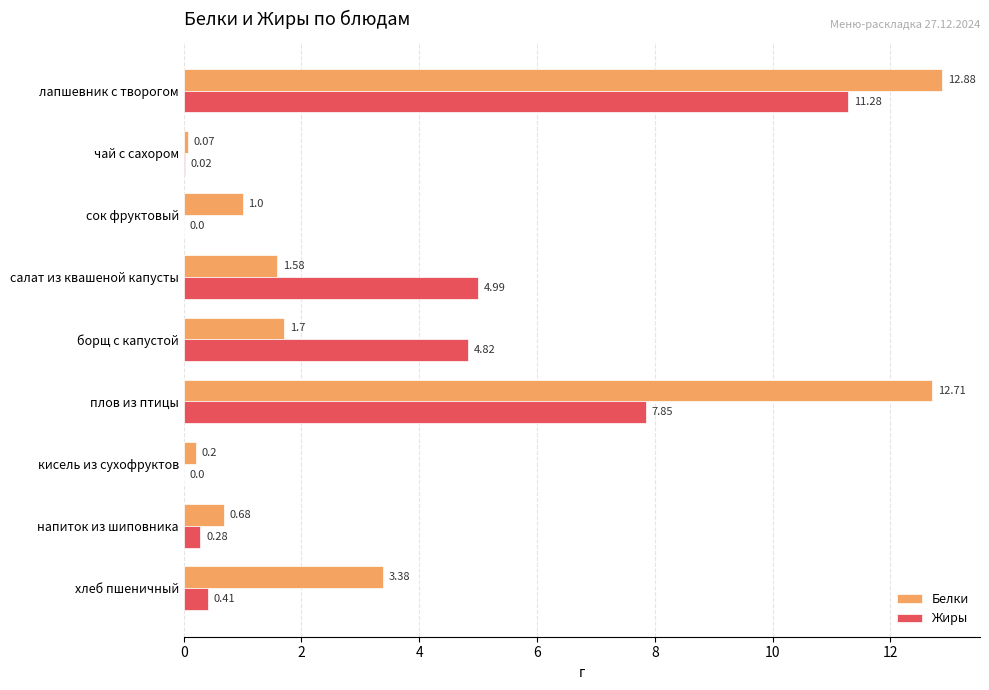

At which label does Белки reach its peak?

лапшевник с творогом